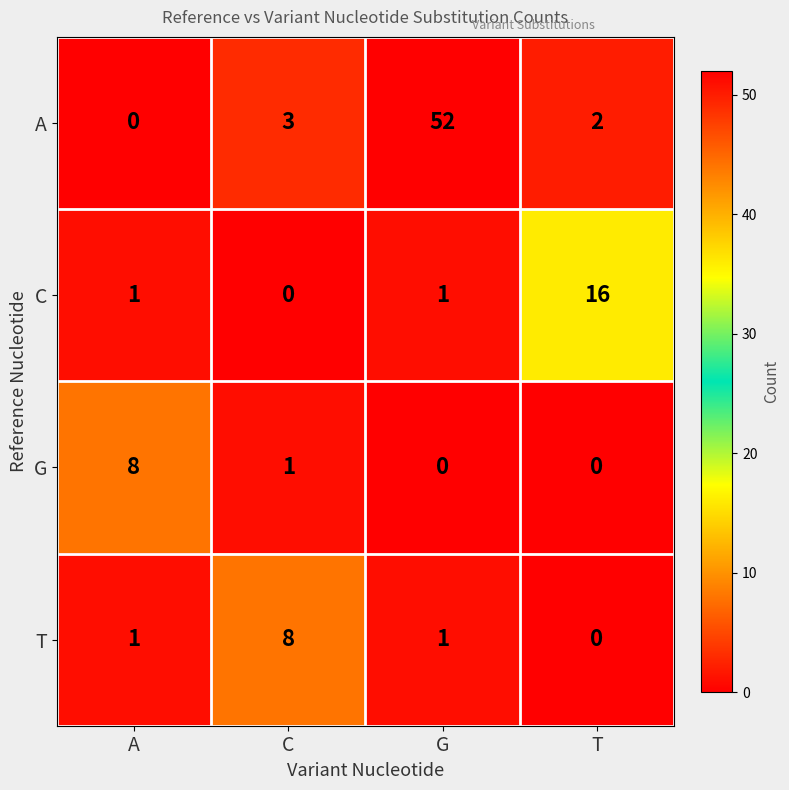

Which series has the widest spread of values?

A